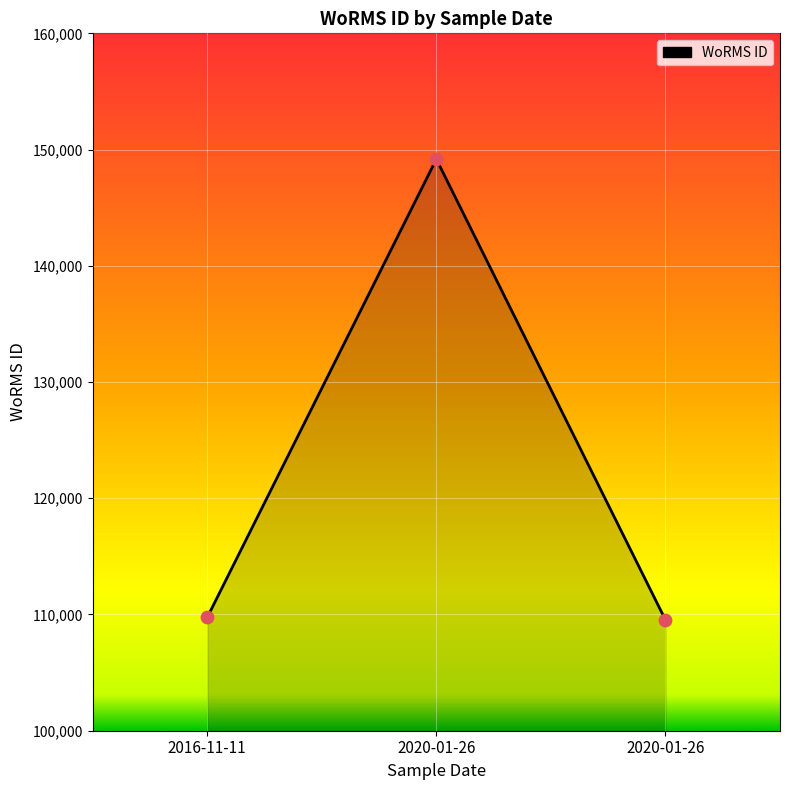

Approximately how many times larger is the value at 2016-11-11 compared to 2020-01-26?

0.7